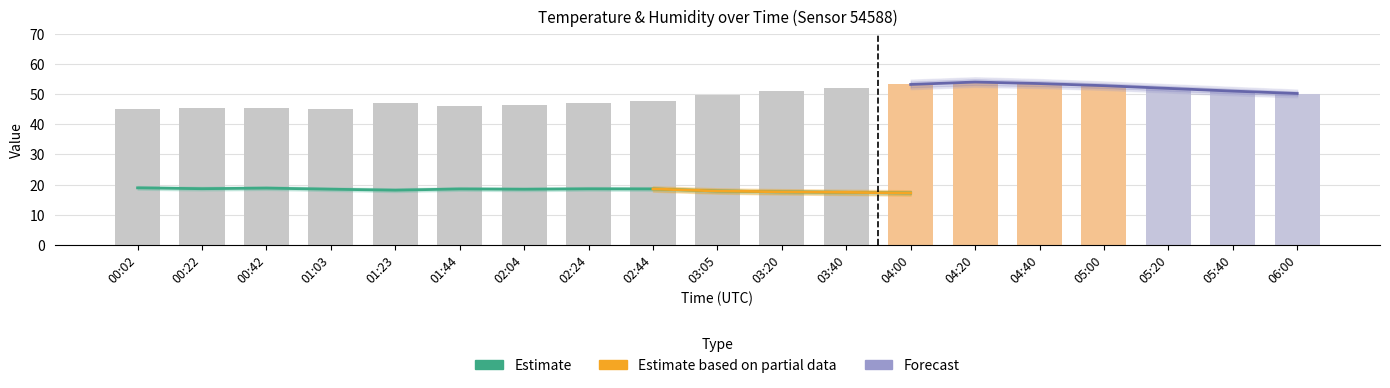

What is the lowest value of the humidity series?

45.2